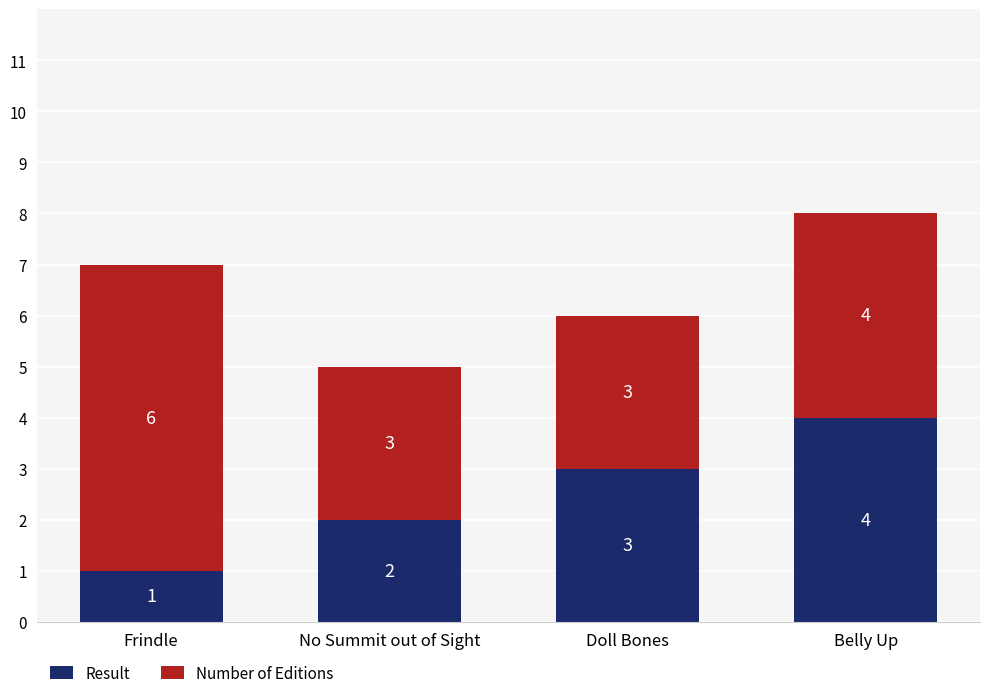

Count the Result values in the range 2 to 4.

3